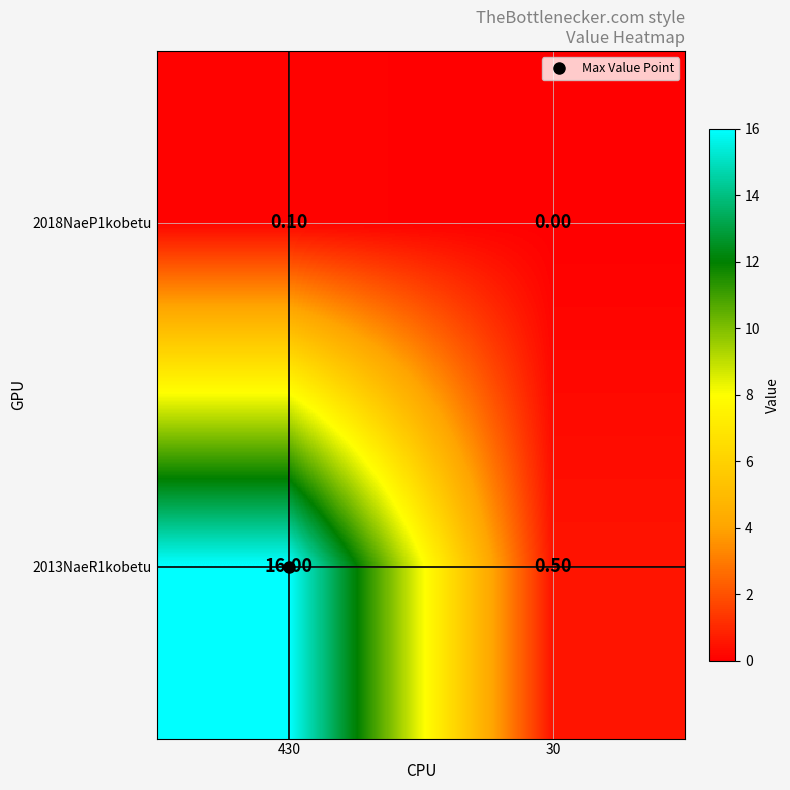

What is the total value across all series at 430?

16.1